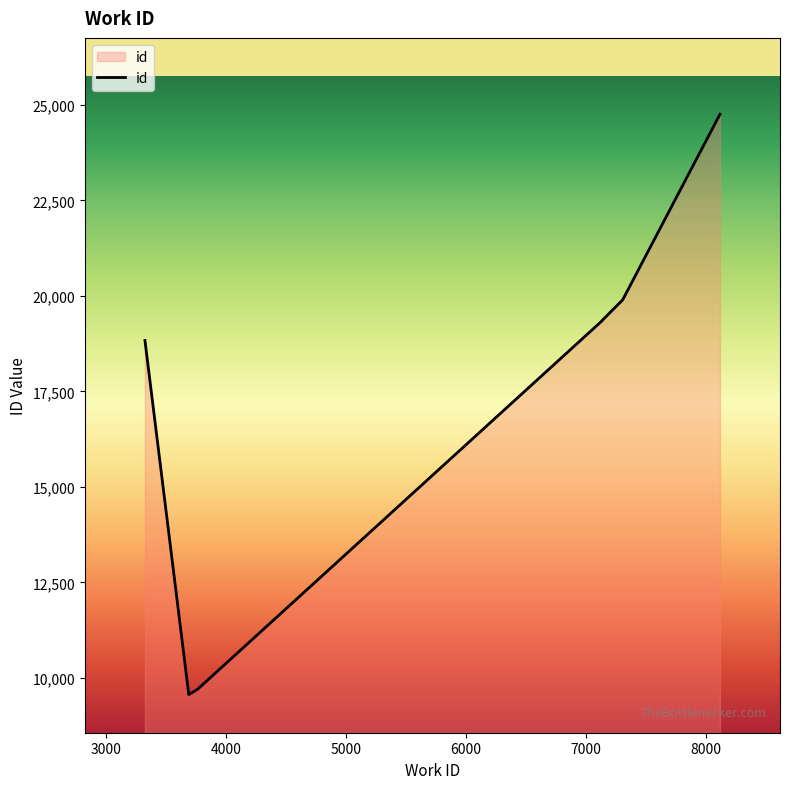

What is the smallest value displayed?

9566